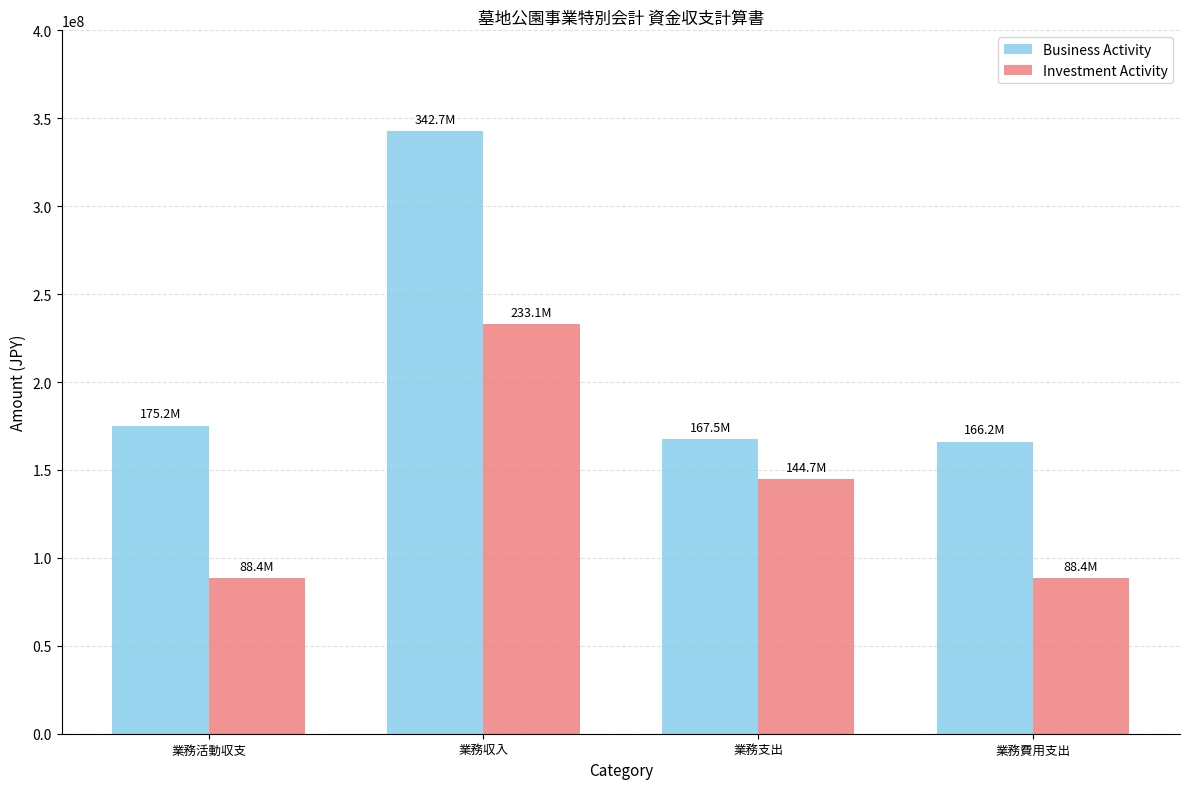

What is the highest value of the Investment Activity series?

233077859